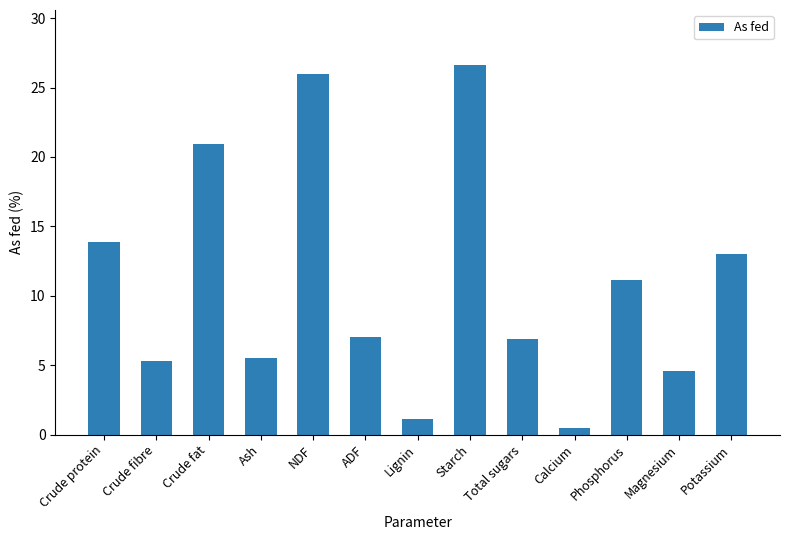

What is the label of the 9th bar from the left?

Total sugars